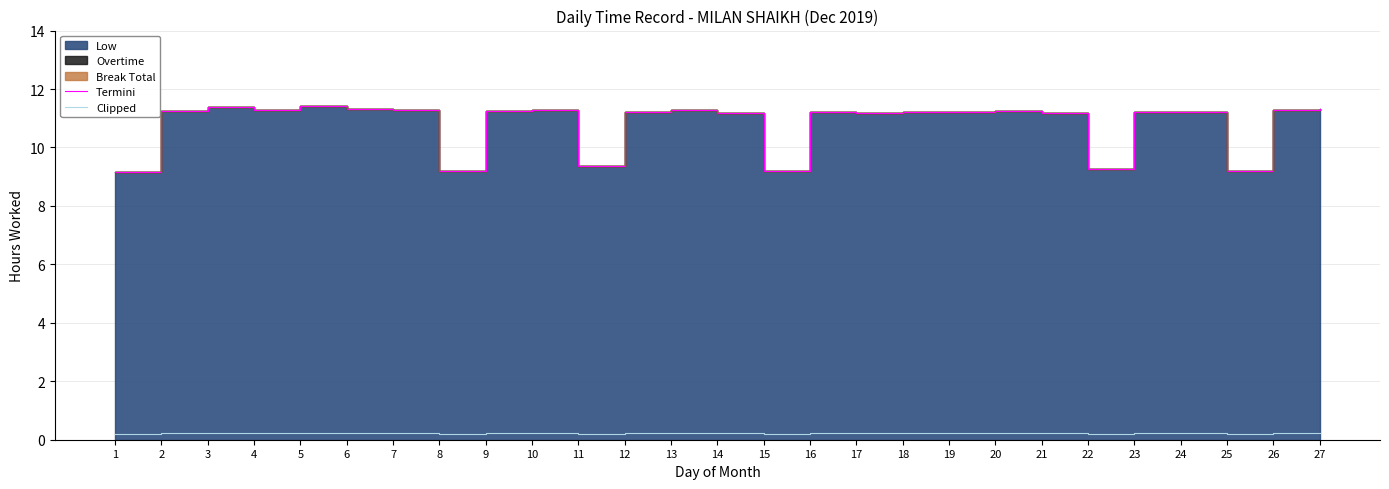

Reading left to right, extract all data points from this chart.

Termini: 1=9.2	2=11.3	3=11.4	4=11.3	5=11.4	6=11.3	7=11.3	8=9.2	9=11.2	10=11.3	11=9.4	12=11.2	13=11.3	14=11.2	15=9.2	16=11.2	17=11.2	18=11.2	19=11.2	20=11.2	21=11.2	22=9.3	23=11.2	24=11.2	25=9.2	26=11.3	27=11.3
Clipped: 1=0.2	2=0.2	3=0.2	4=0.2	5=0.2	6=0.2	7=0.2	8=0.2	9=0.2	10=0.2	11=0.2	12=0.2	13=0.2	14=0.2	15=0.2	16=0.2	17=0.2	18=0.2	19=0.2	20=0.2	21=0.2	22=0.2	23=0.2	24=0.2	25=0.2	26=0.2	27=0.2